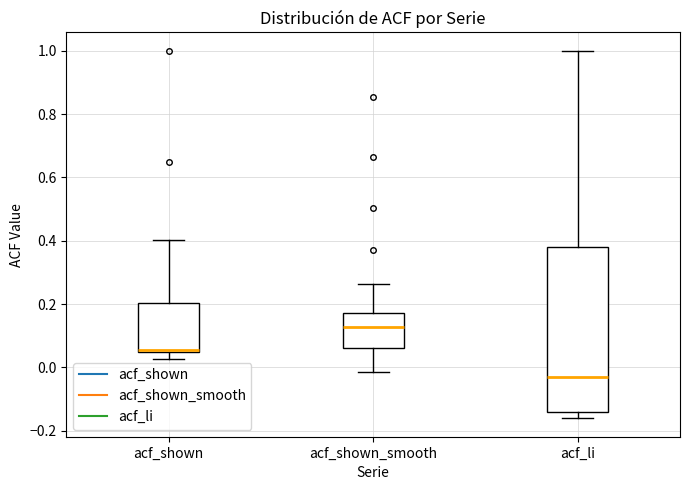

Which box's median line is the lowest?

acf_li